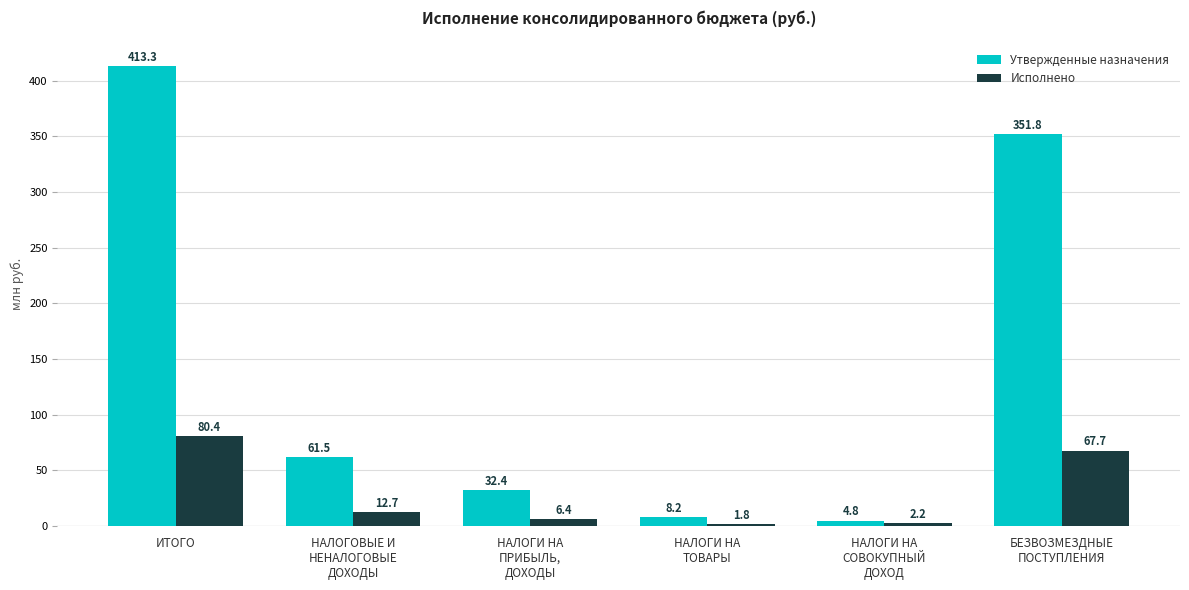

At which label does Утвержденные назначения reach its peak?

ИТОГО